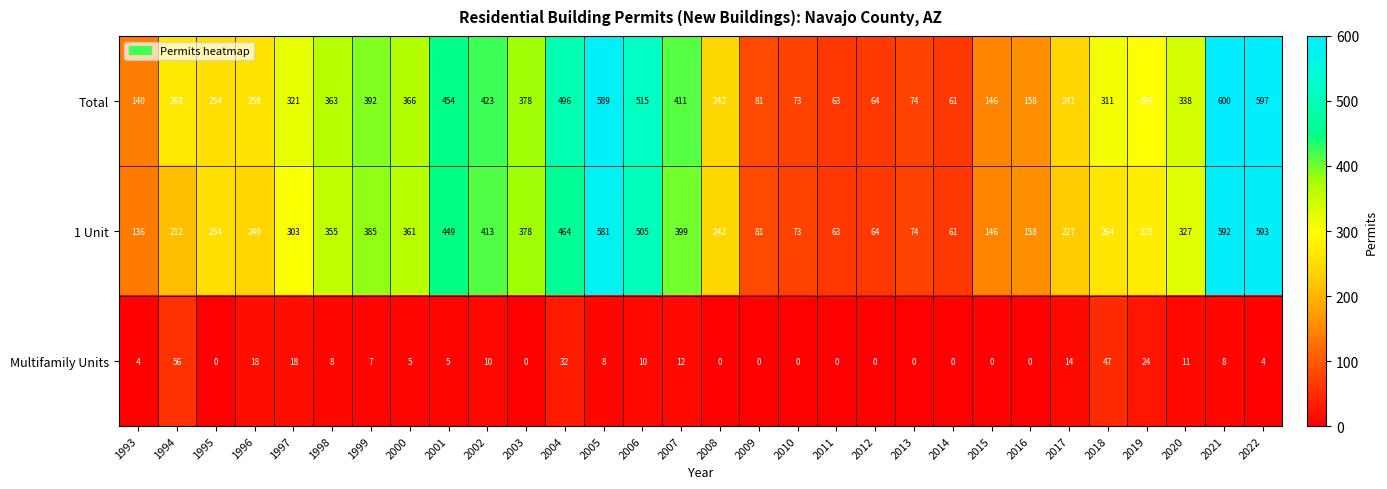

Which series has the largest total across all categories?

Total